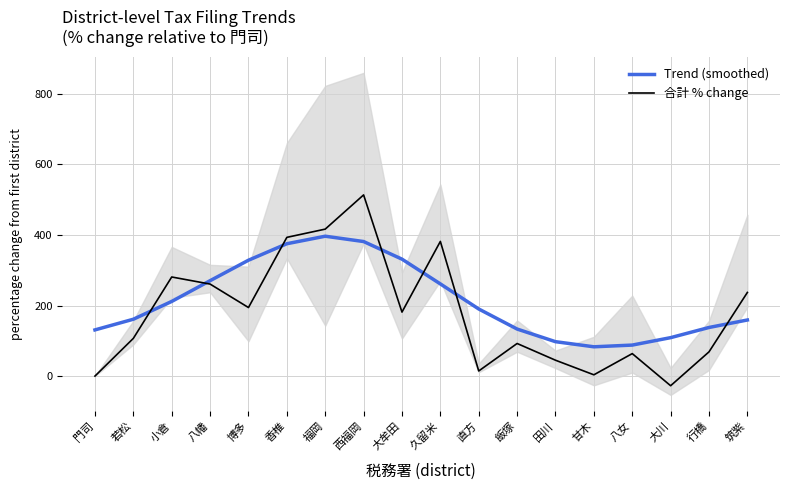

Which series has the widest spread of values?

合計 % change